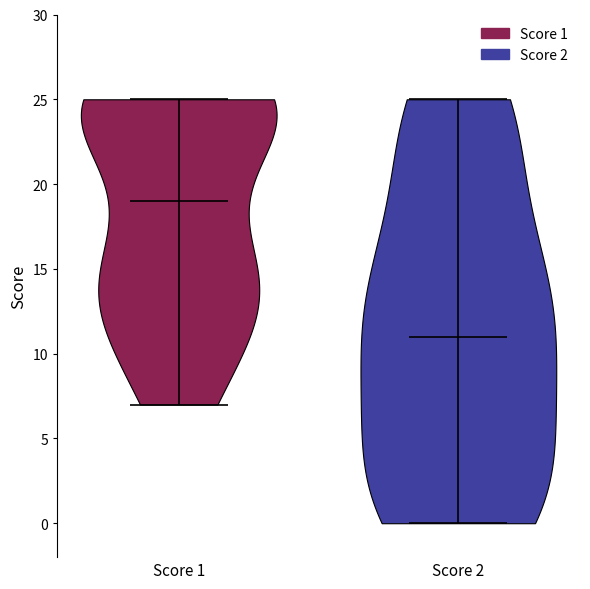

What is the highest point the violin for Score 2 reaches on the y-axis? The values are not printed on the chart, so give them approximately, as read against the axis.

25